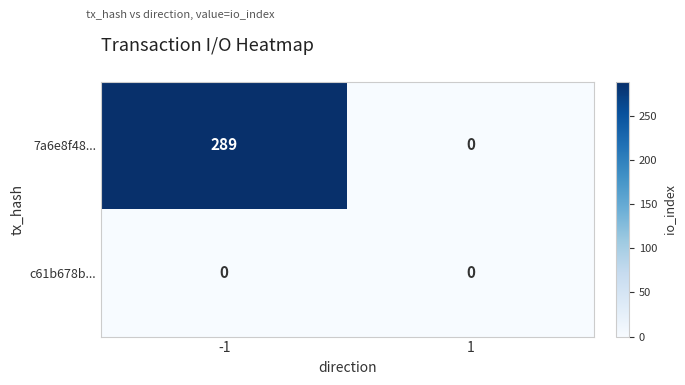

List the labels in order of 7a6e8f48... value, largest first.

-1, 1